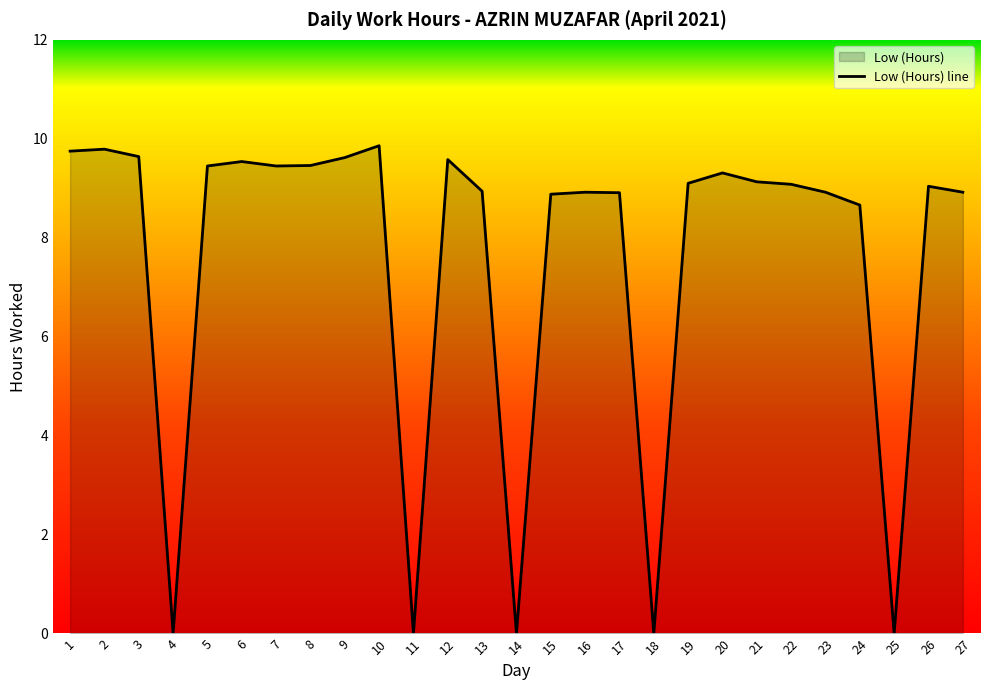

How many values exceed 9?

15